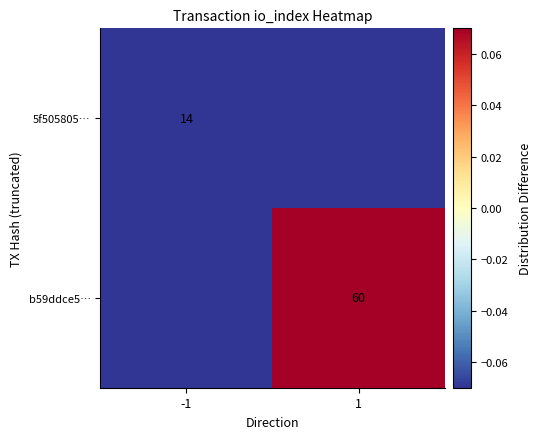

How many categories are shown in the chart?

2